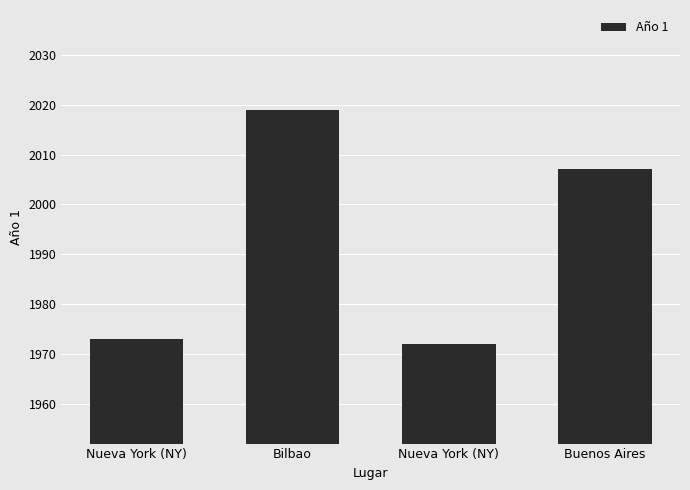

What is the change in value from Nueva York (NY) to Nueva York (NY)?

-1